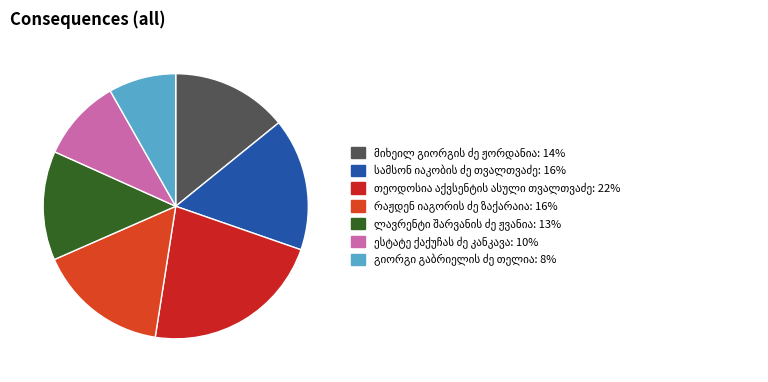

Count the number of slices in the pie.

7